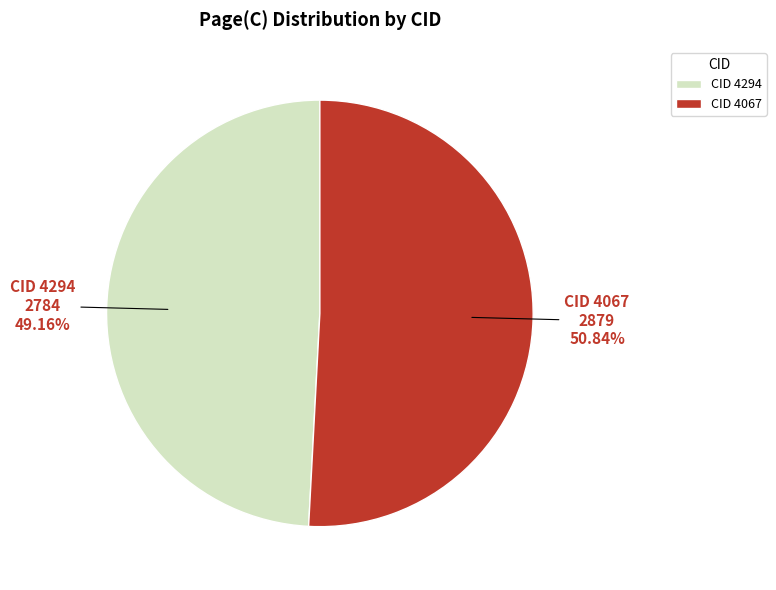

How much of the chart is everything except CID 4294?

50.8%